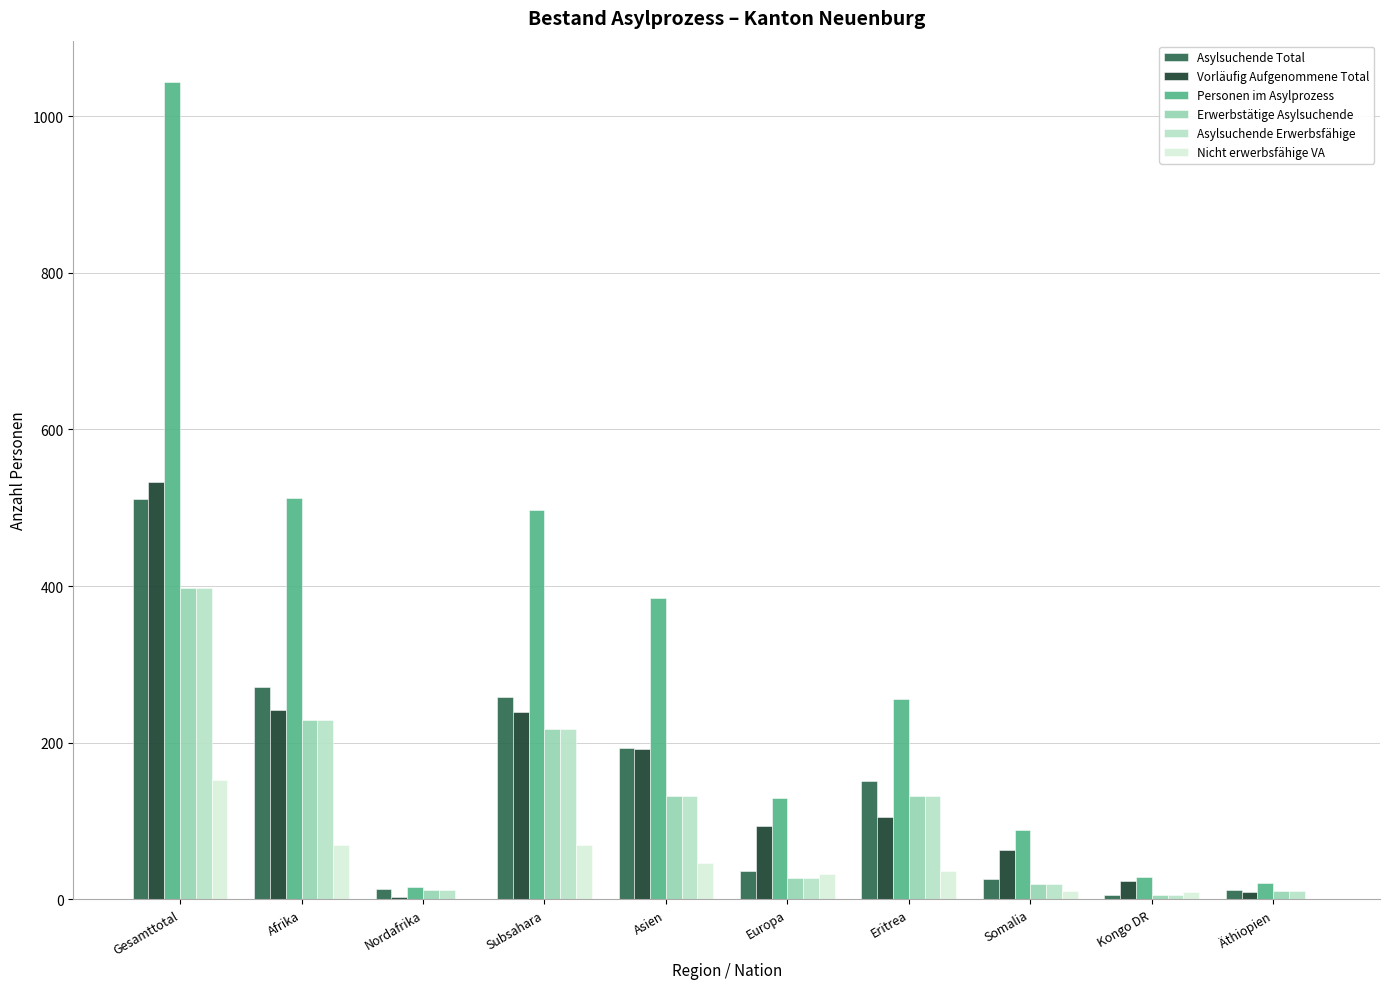

Is it true that Personen im Asylprozess equals 130 at Europa?

True